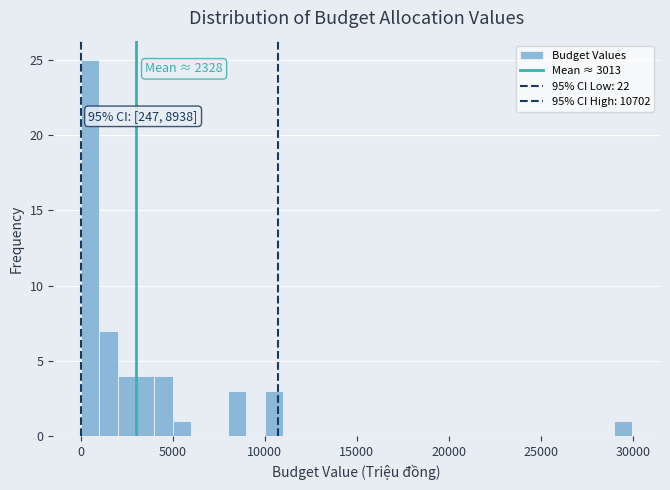

Read against the x-axis, roughly where is the centre of the tallest bar?

500